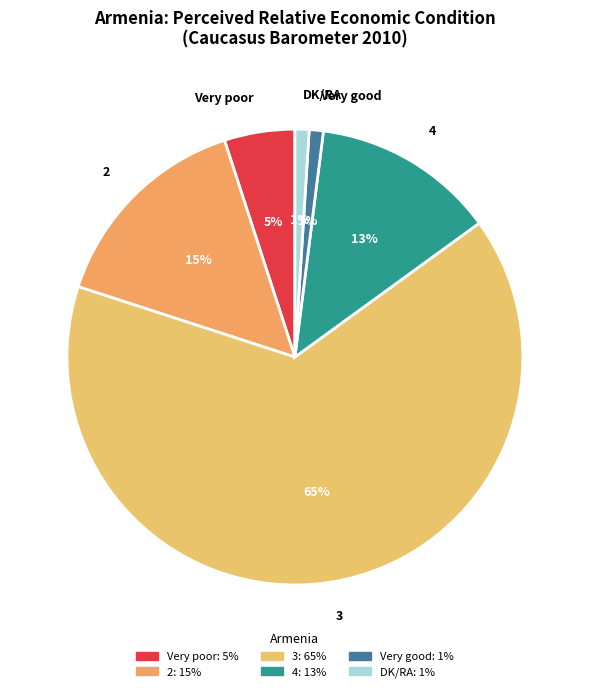

Does any single category account for the majority?

Yes